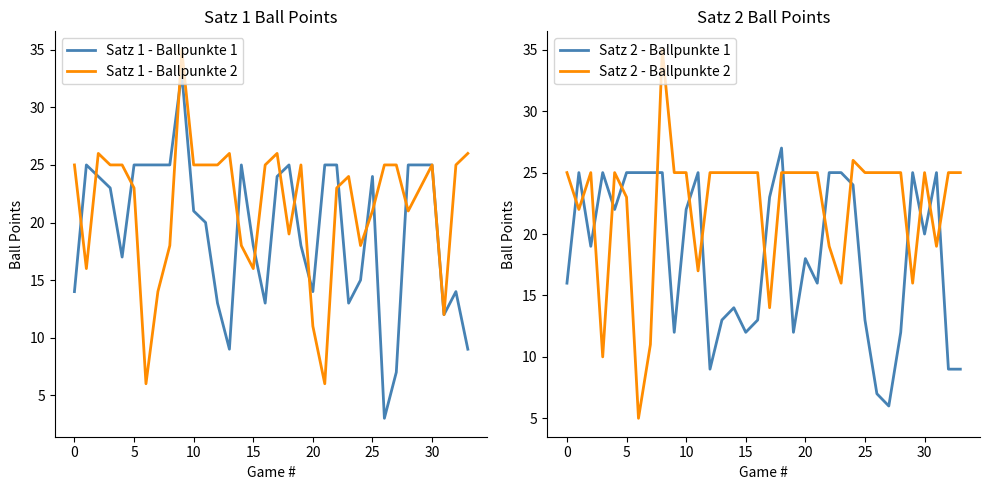

List the series in order of their overall mean, highest first.

Satz 2 - Ballpunkte 2, Satz 1 - Ballpunkte 2, Satz 1 - Ballpunkte 1, Satz 2 - Ballpunkte 1